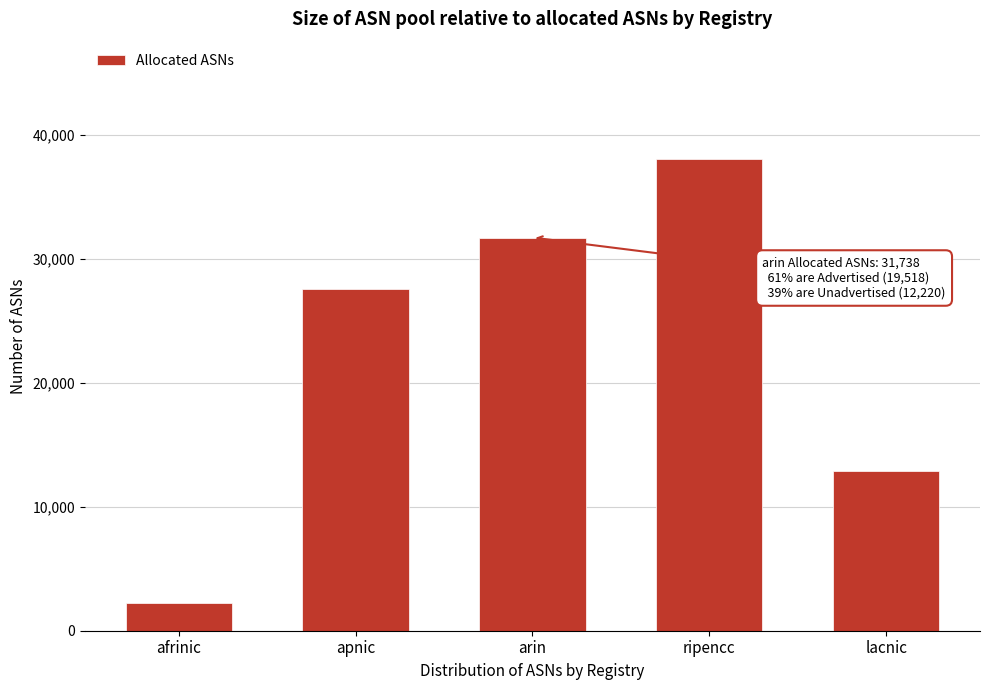

Reading left to right, list all the values displayed in this chart.

2260	27588	31738	38038	12897